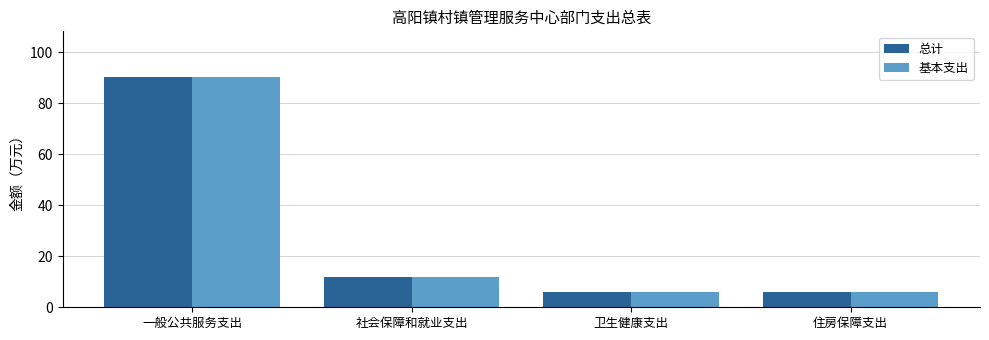

What is the average value of the 基本支出 series?

28.5